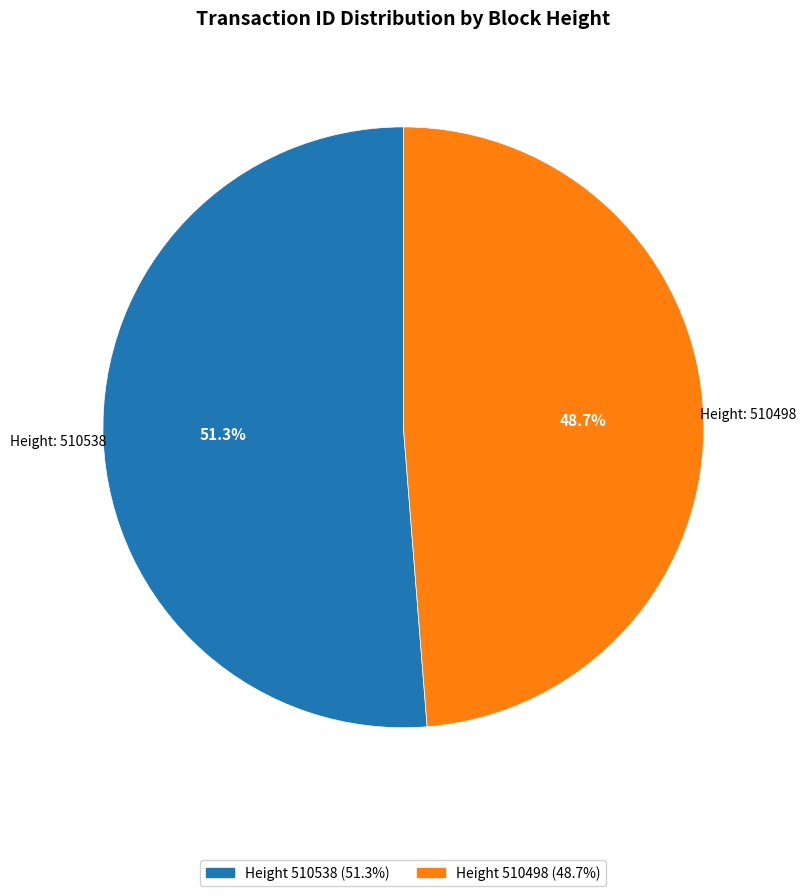

Is there any slice that represents more than half of the pie?

Yes